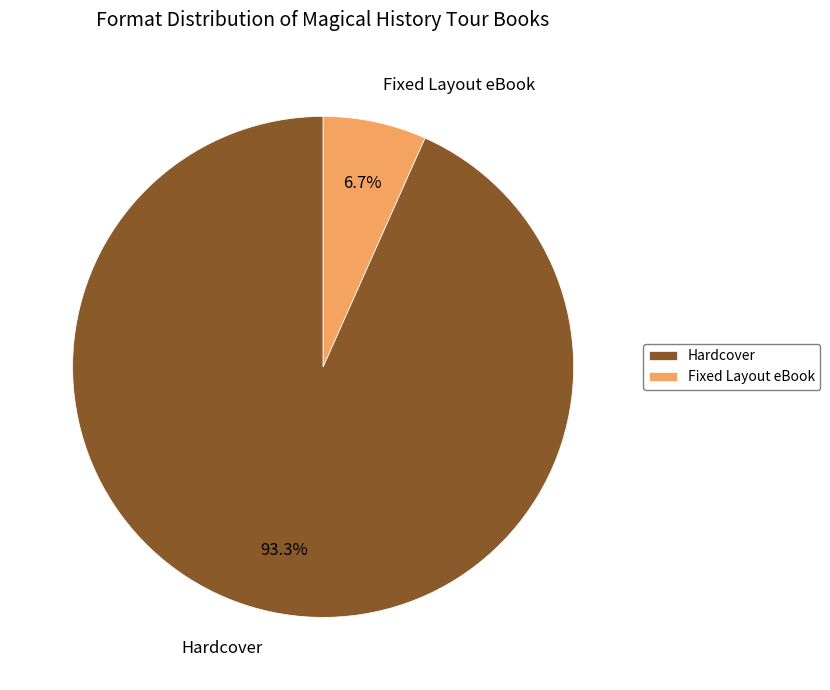

What is the largest slice in the pie chart?

Hardcover